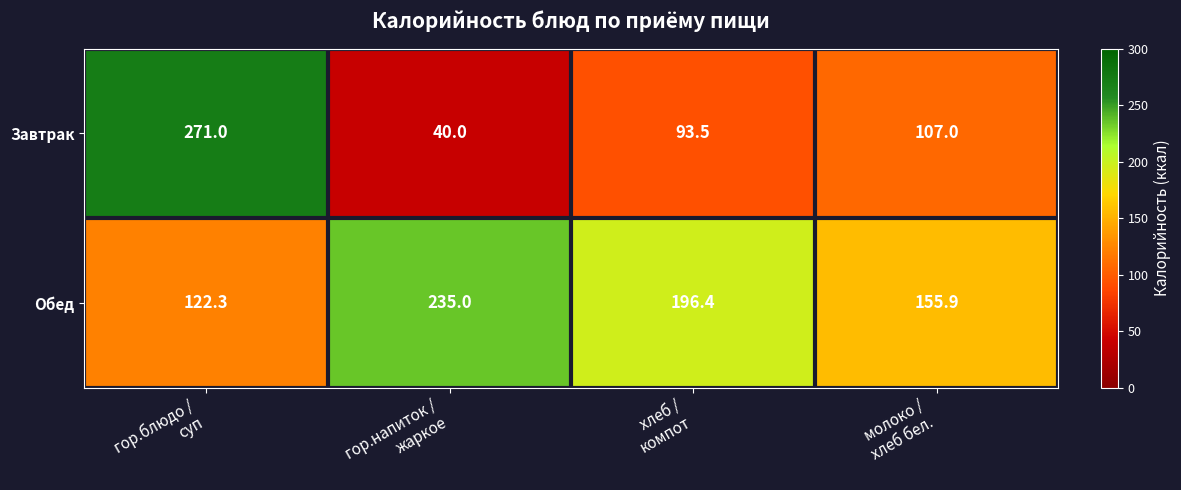

Reading right to left, what are all the values shown in this chart?

Завтрак: 107.0	93.5	40.0	271.0
Обед: 155.9	196.4	235.0	122.3